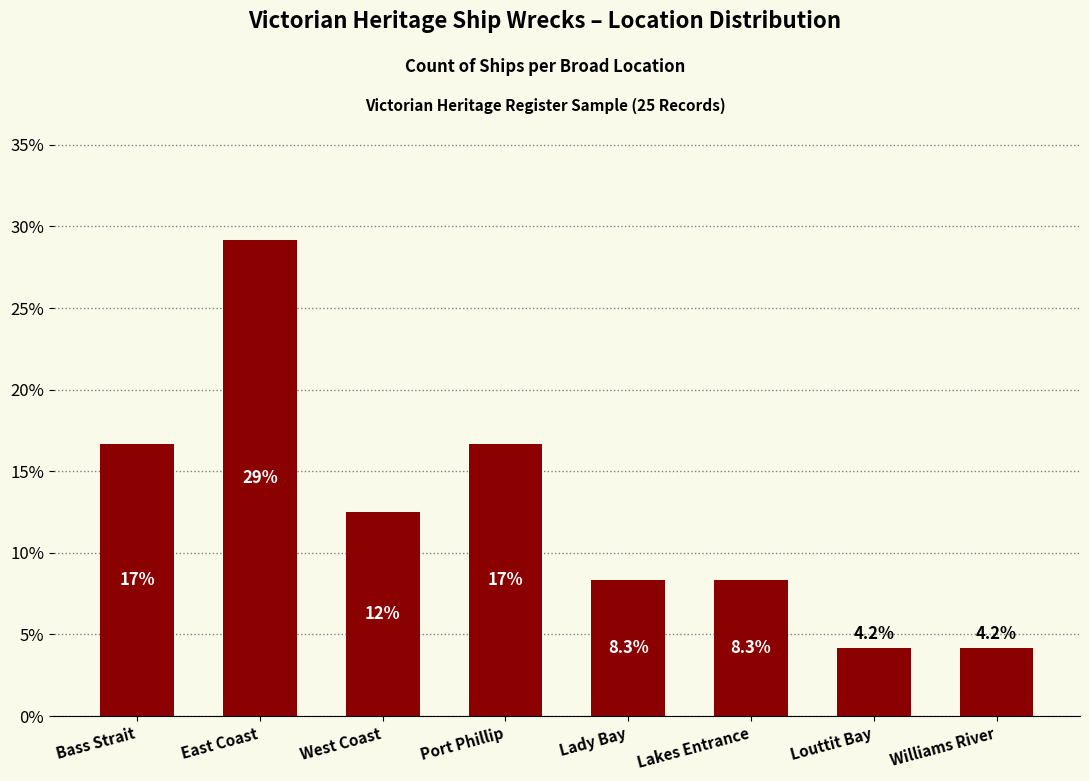

At which category does the chart reach its peak across all series?

East Coast